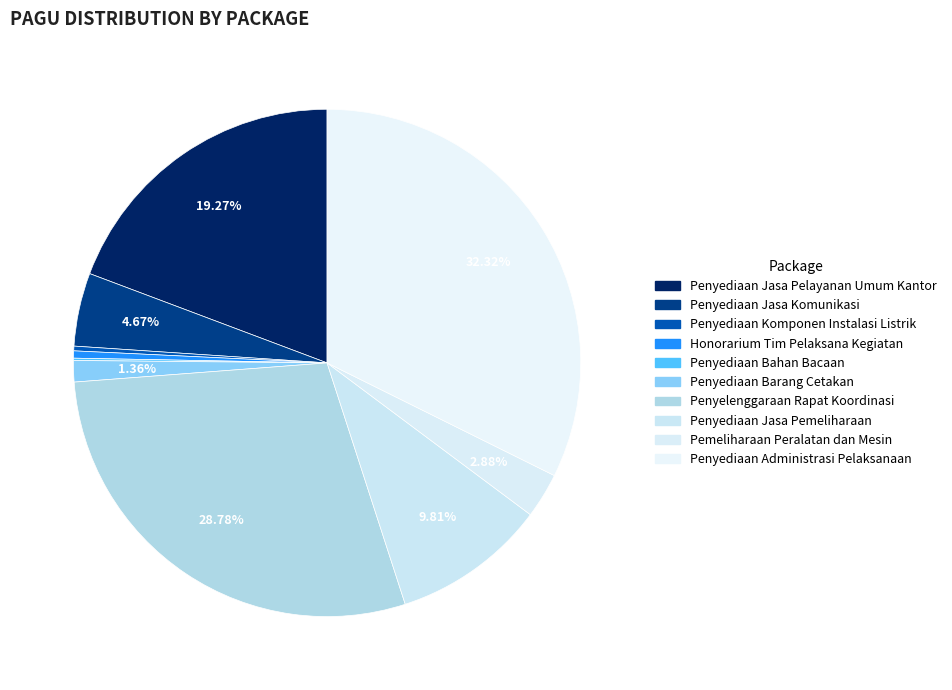

How many slices are in this pie chart?

10